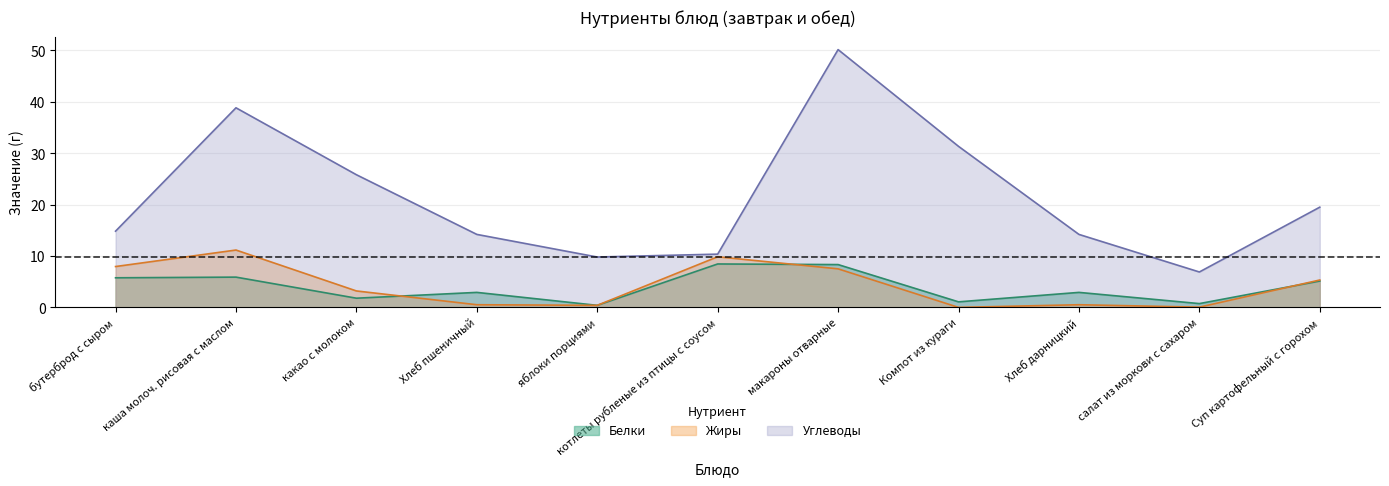

Which series has the largest total across all categories?

Углеводы